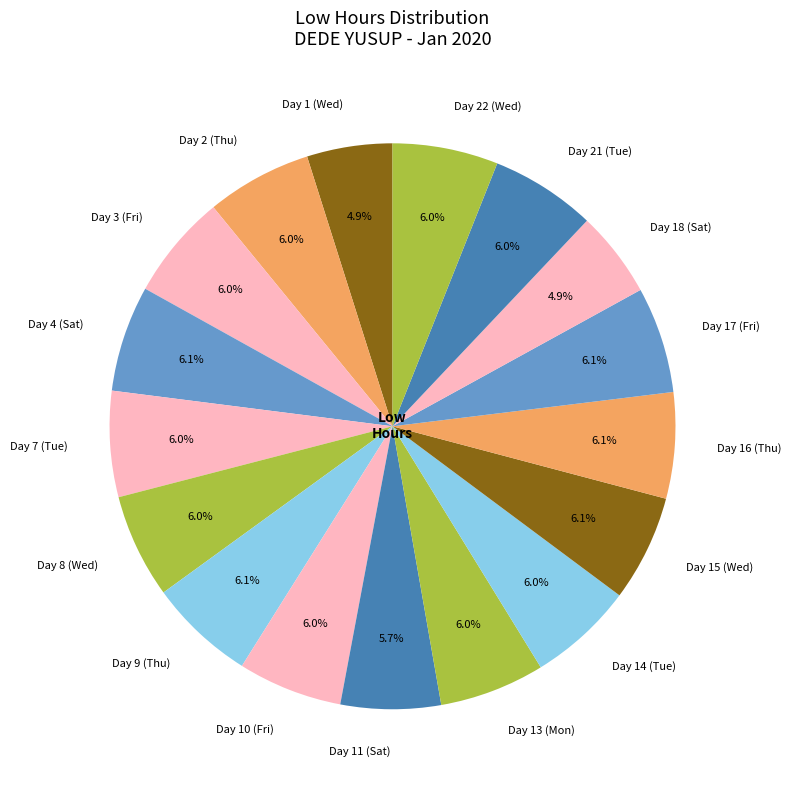

Is there a majority slice in this chart?

No